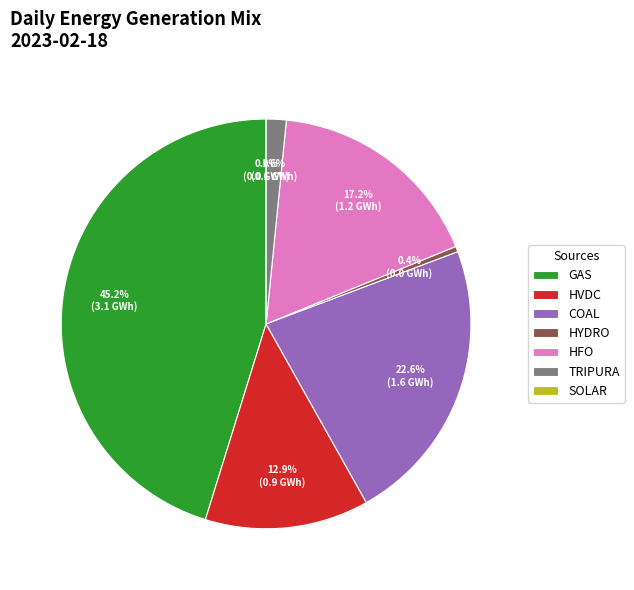

How many slices are in this pie chart?

7